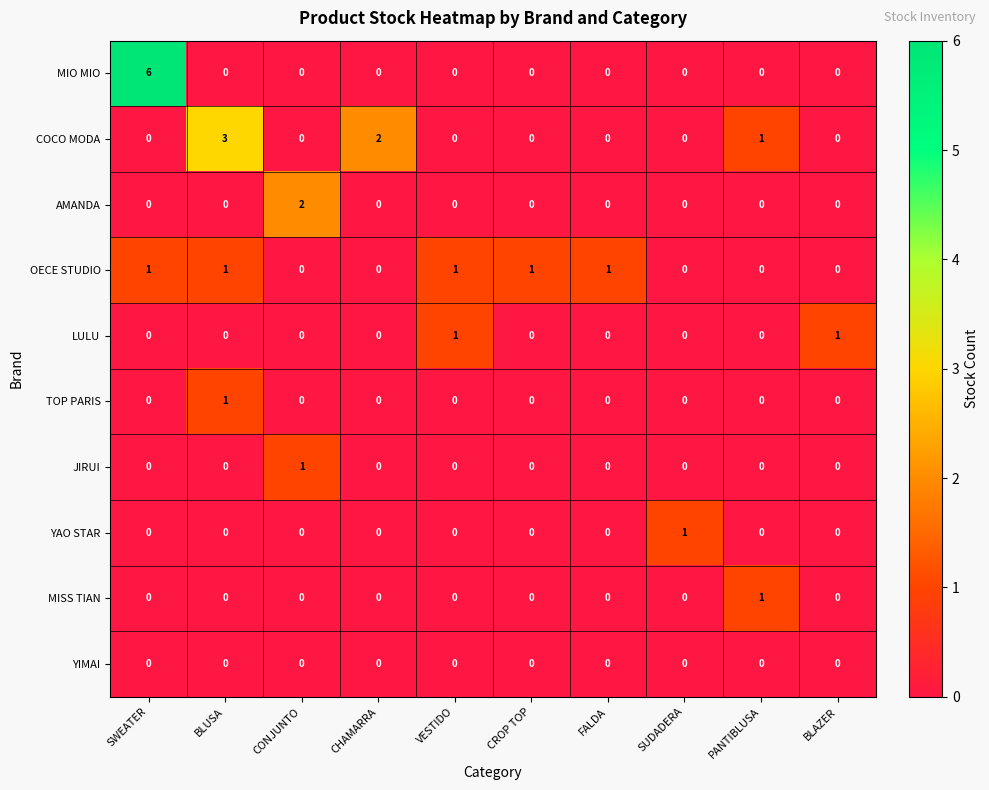

How many COCO MODA values are between 0 and 1?

8